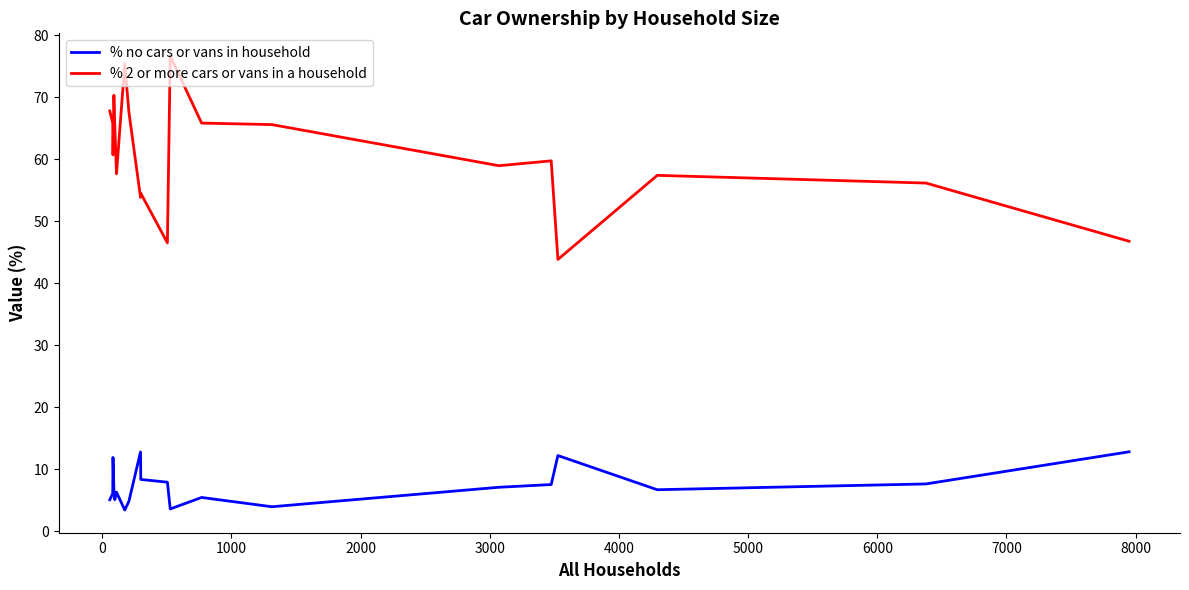

Which series has the largest total across all categories?

% 2 or more cars or vans in a household